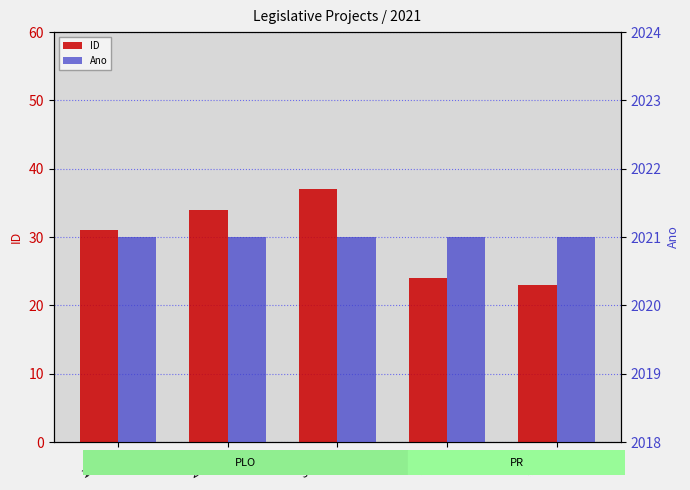

What is the label of the 1st bar from the right?

2 (PR)